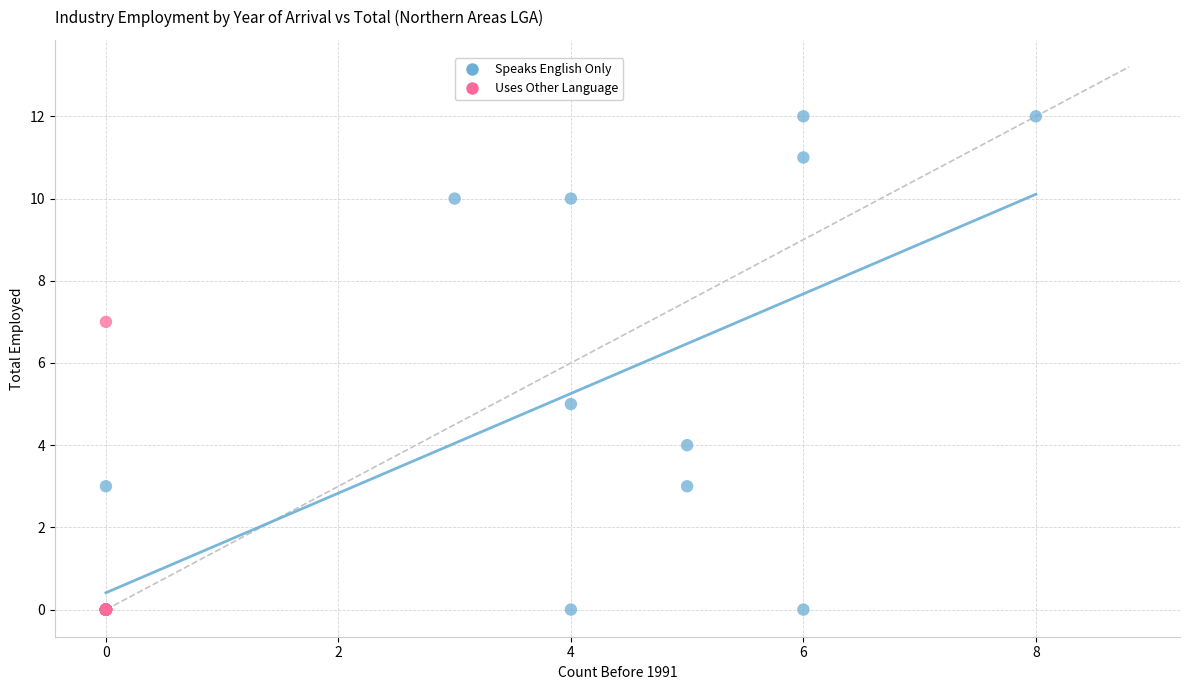

Which series has the widest spread of Y values?

Speaks English Only